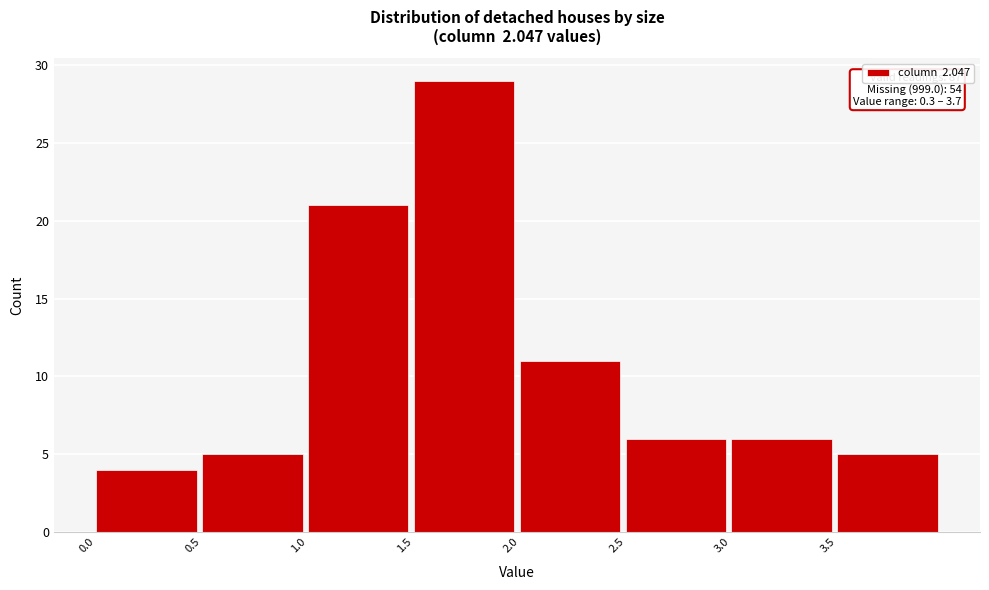

Over which range of the x-axis is the bar tallest?

1.5 to 2.0